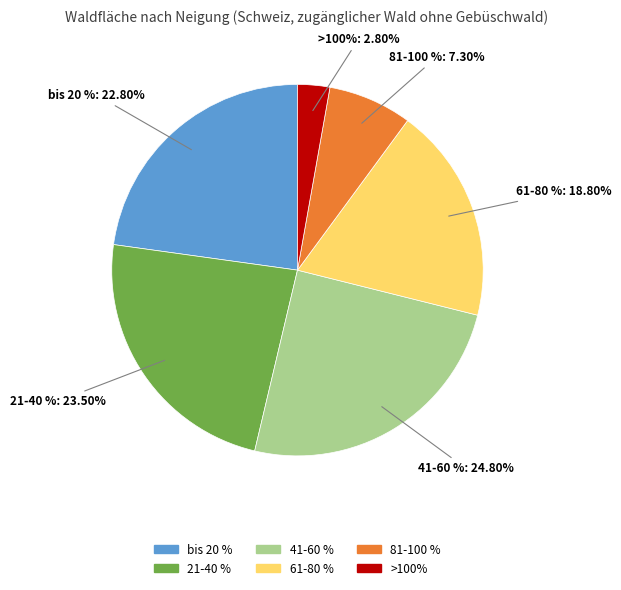

The 21-40 % slice represents 24% of the pie. True or false?

True